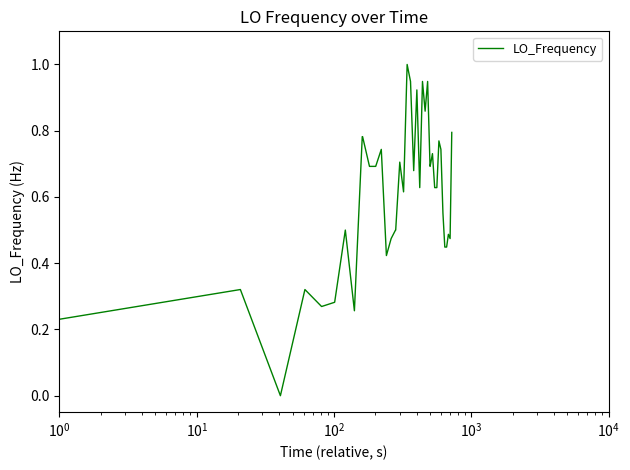

What is the greatest value displayed?

1.0